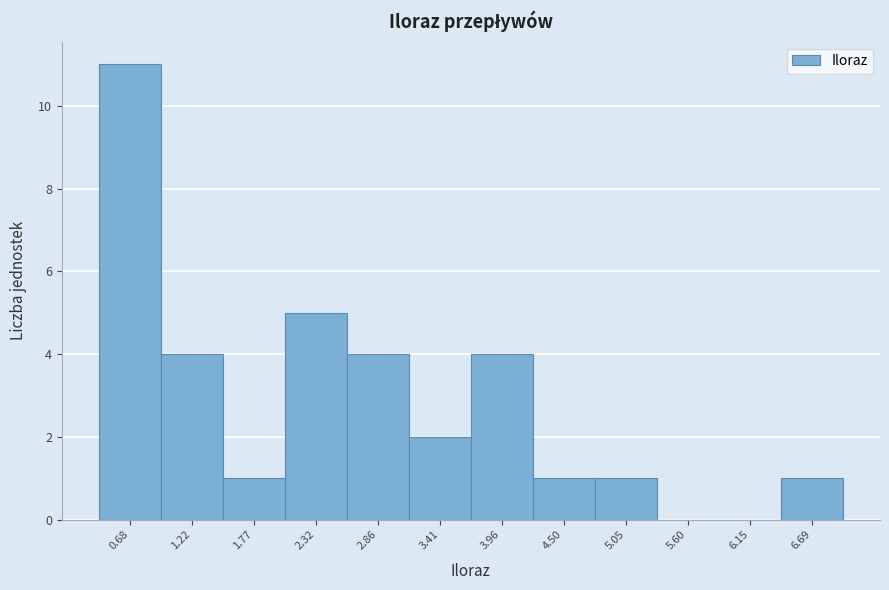

What is the height of the bar covering 2.6 to 3.1 on the x-axis? Neither the bar edges nor the heights are printed on the chart, so give them approximately, as read against the axes.

4